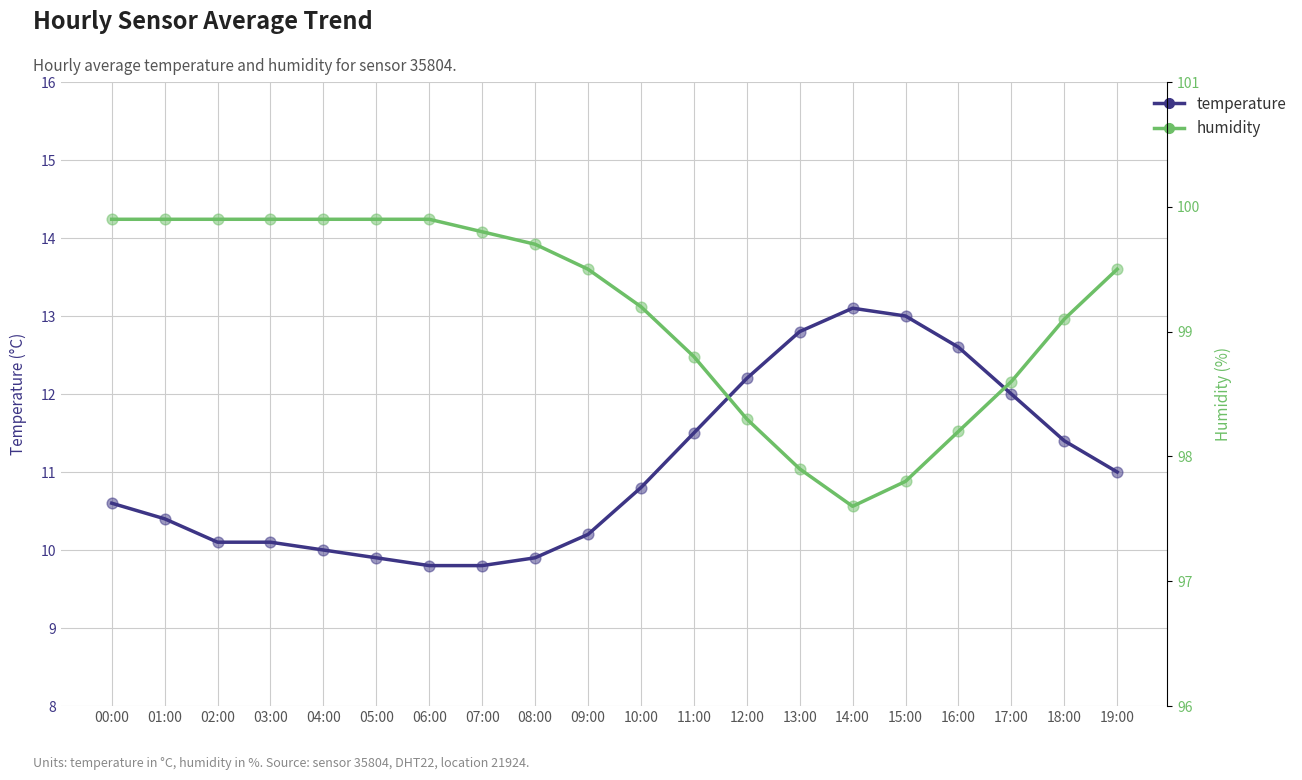

What are all the series names shown in the legend?

temperature, humidity